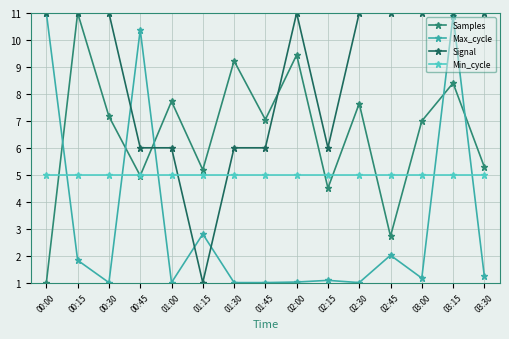

What position from the right is 02:15?

6